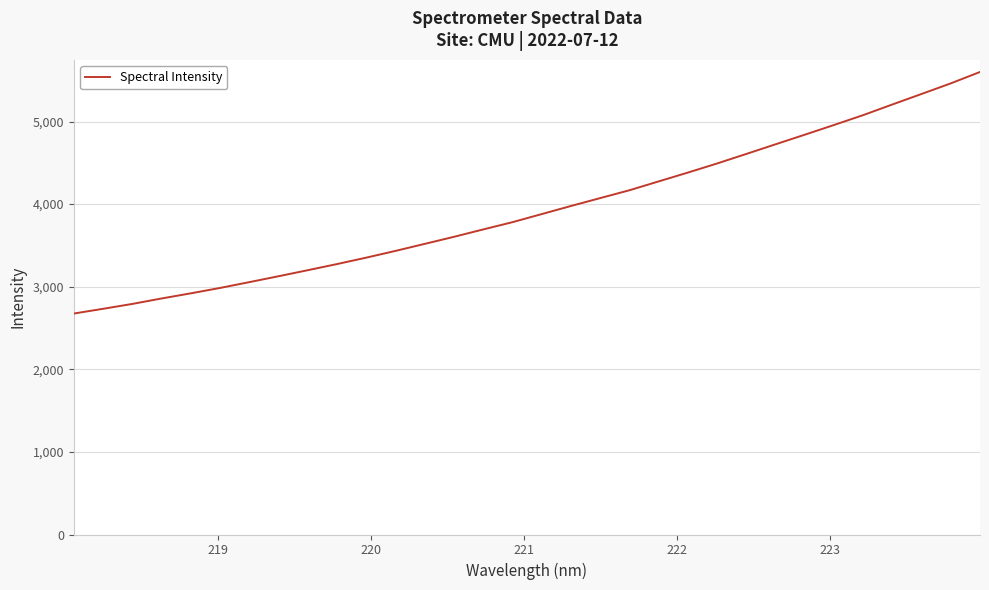

What is the minimum value shown in the chart?

2675.3